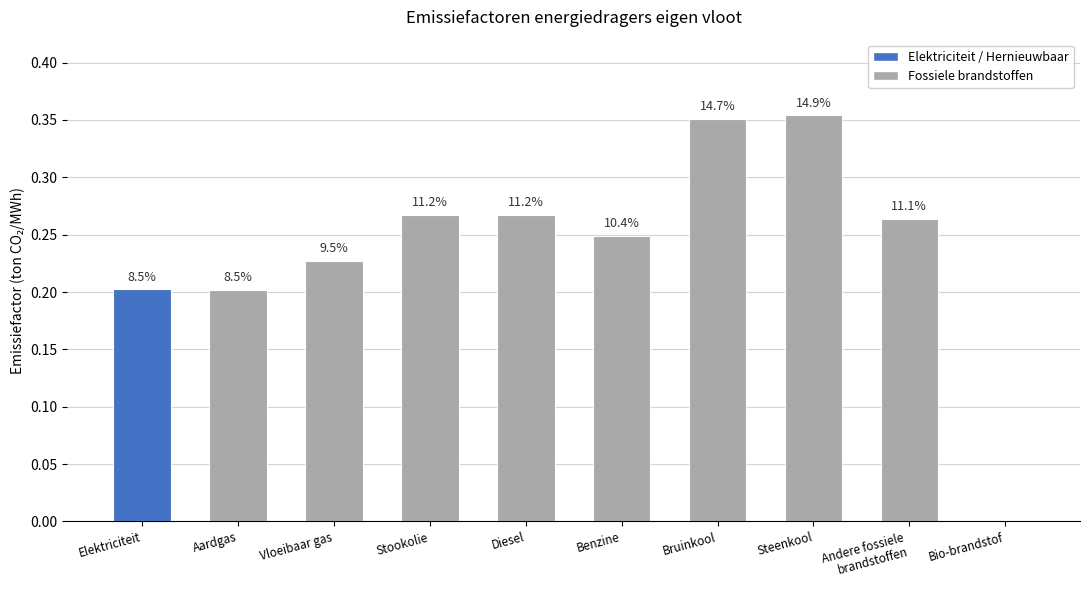

The chart shows a value of 0.3 at Diesel. True or false?

True